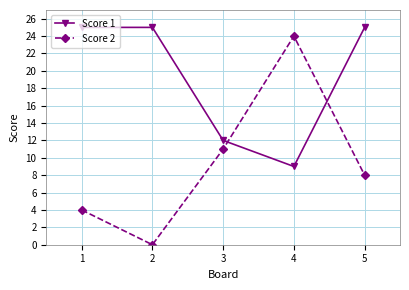

Where do Score 2 and Score 1 first cross each other?

3 and 4